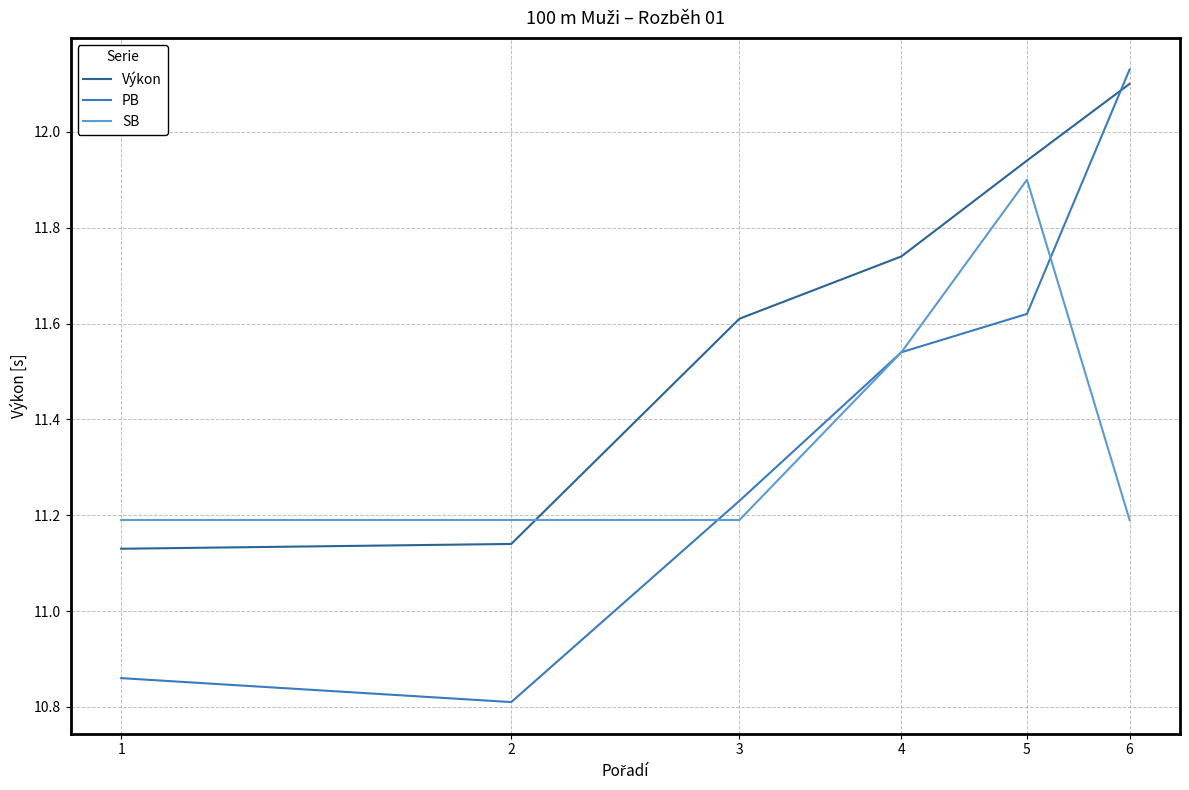

How many lines are shown in the chart?

3